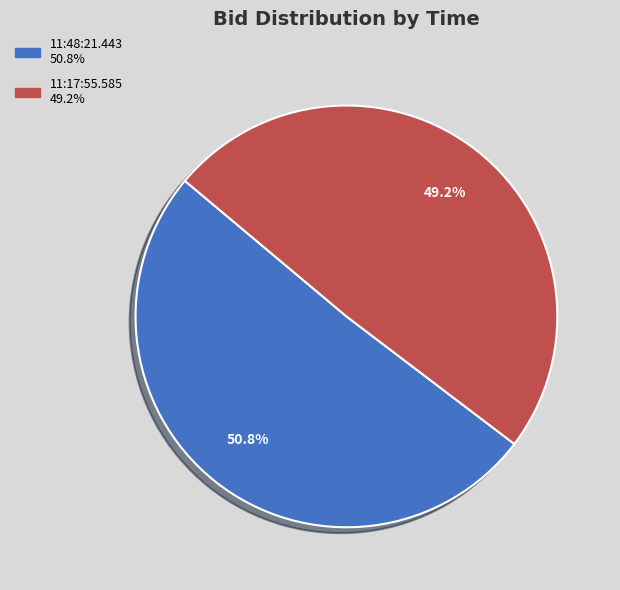

What portion of the pie excludes 11:17:55.585?

50.8%